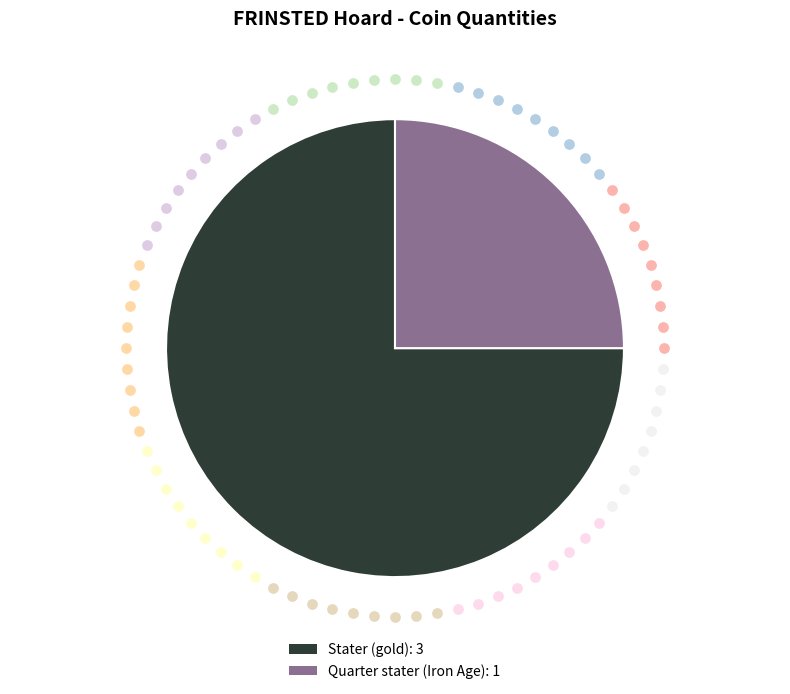

How many segments does this pie chart have?

2